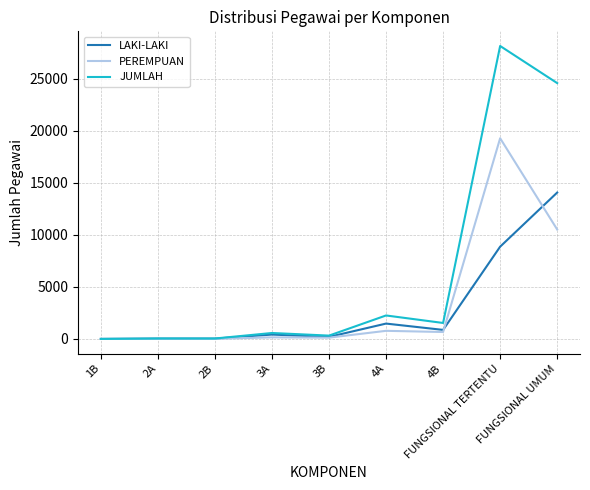

Is this an area chart (filled region under the line)?

No